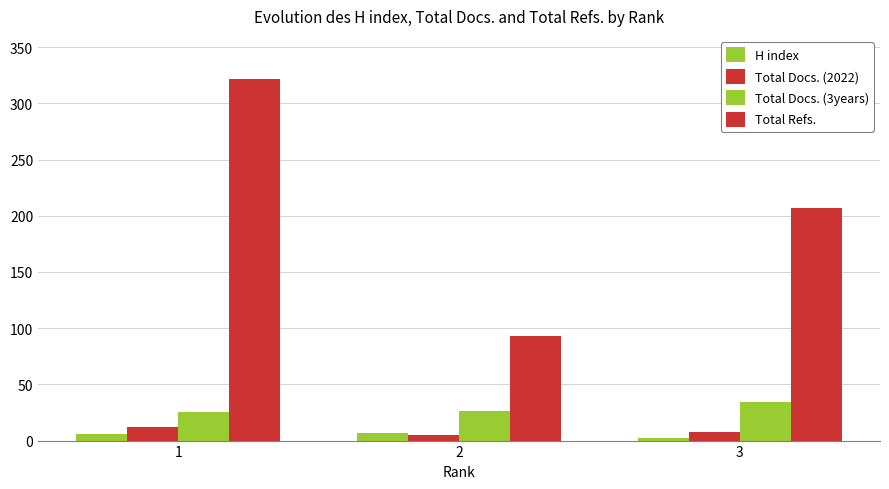

How many Total Docs. (2022) values are between 5 and 12?

3